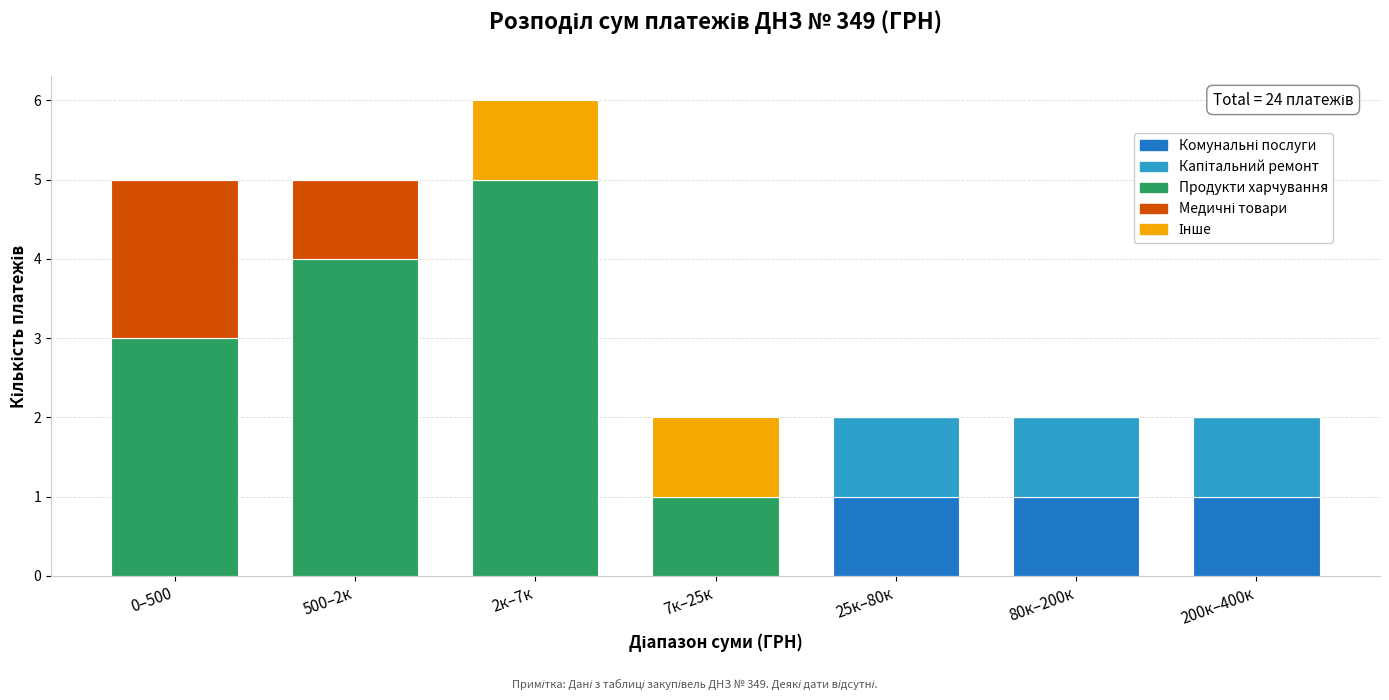

At which category is the sum across all series the highest?

2к–7к